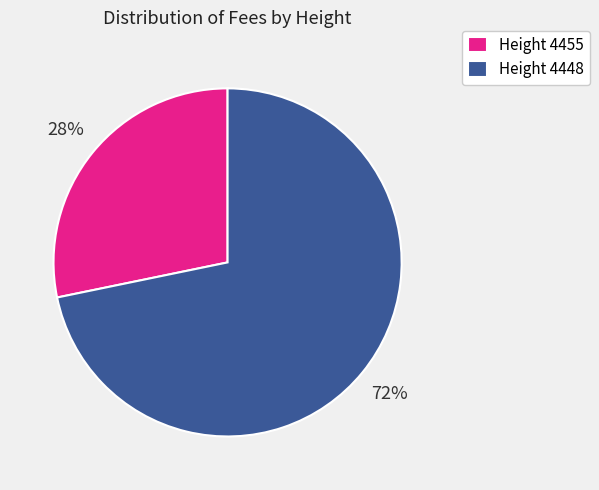

The Height 4455 slice represents 22% of the pie. True or false?

False